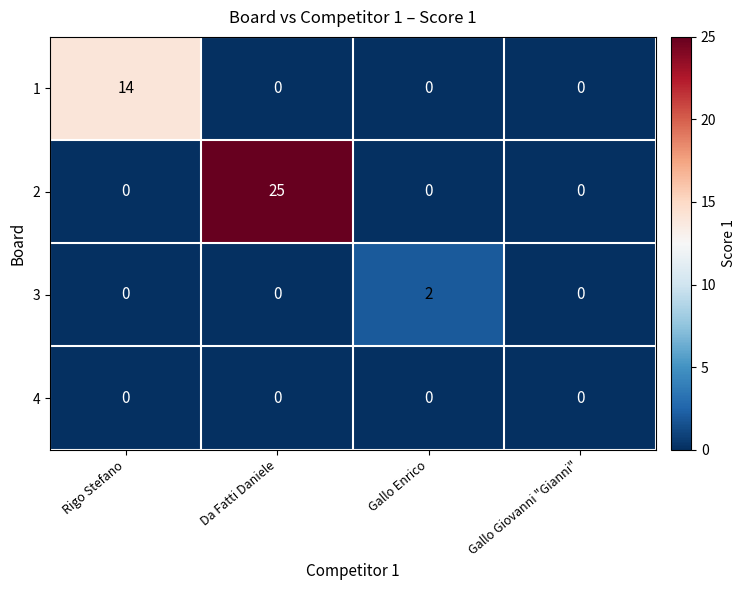

What is the sum of all 1 values?

14